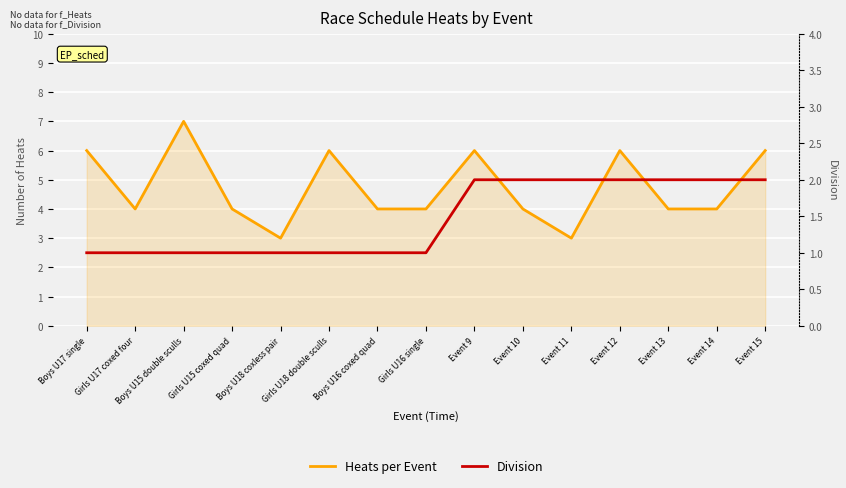

List the series in order of their overall mean, highest first.

Heats per Event, Division